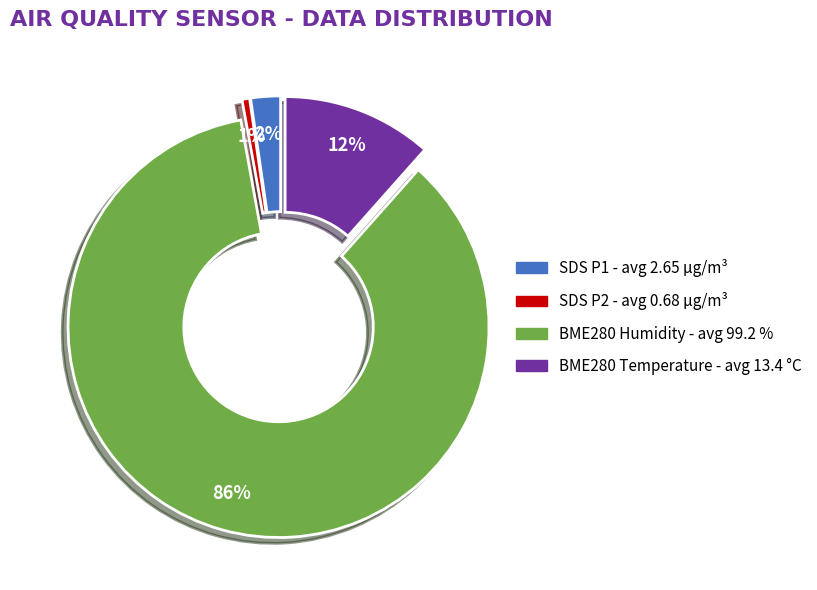

Does any single category account for the majority?

Yes